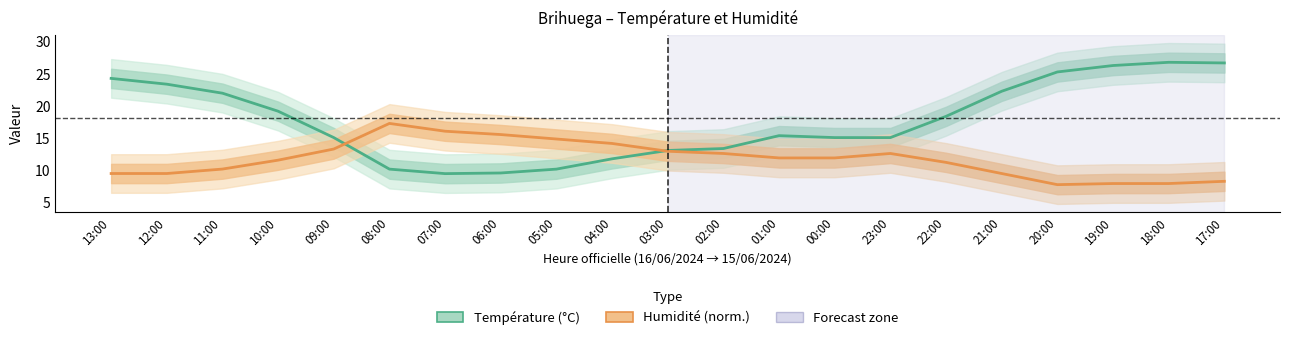

What is the sum of the Température (°C) values at 04:00 and 03:00?

24.9